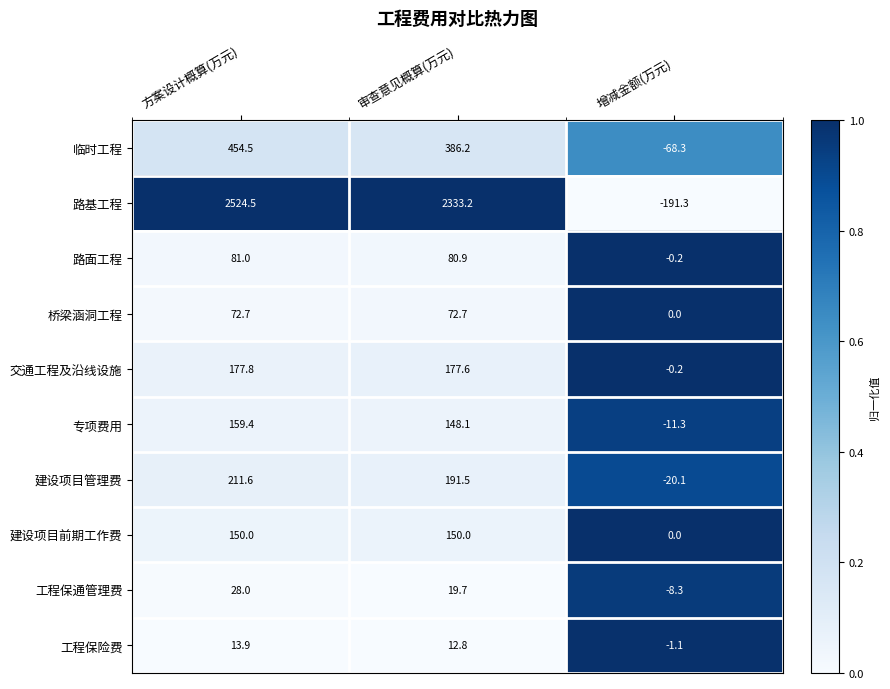

Reading right to left, what are all the values shown in this chart?

临时工程: -68.3	386.2	454.5
路基工程: -191.3	2333.2	2524.5
路面工程: -0.2	80.9	81.0
桥梁涵洞工程: 0.0	72.7	72.7
交通工程及沿线设施: -0.2	177.6	177.8
专项费用: -11.3	148.1	159.4
建设项目管理费: -20.1	191.5	211.6
建设项目前期工作费: 0.0	150.0	150.0
工程保通管理费: -8.3	19.7	28.0
工程保险费: -1.1	12.8	13.9